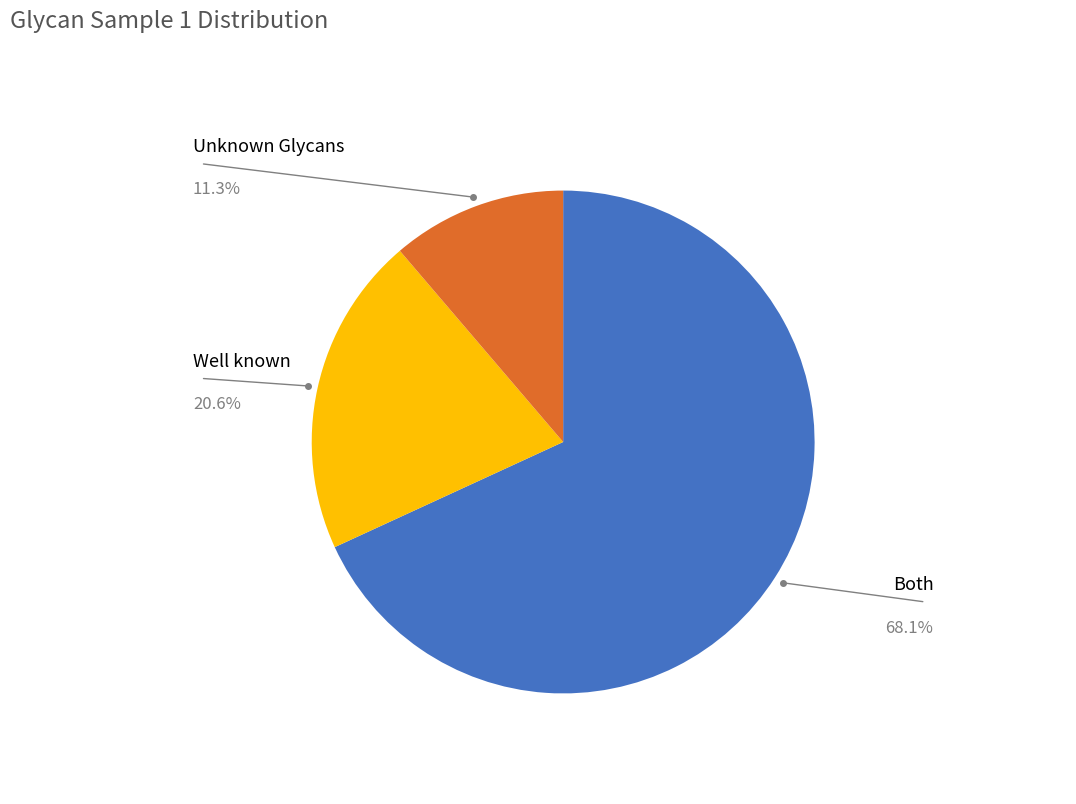

Rank the categories by value from highest to lowest.

Both, Well known, Unknown Glycans